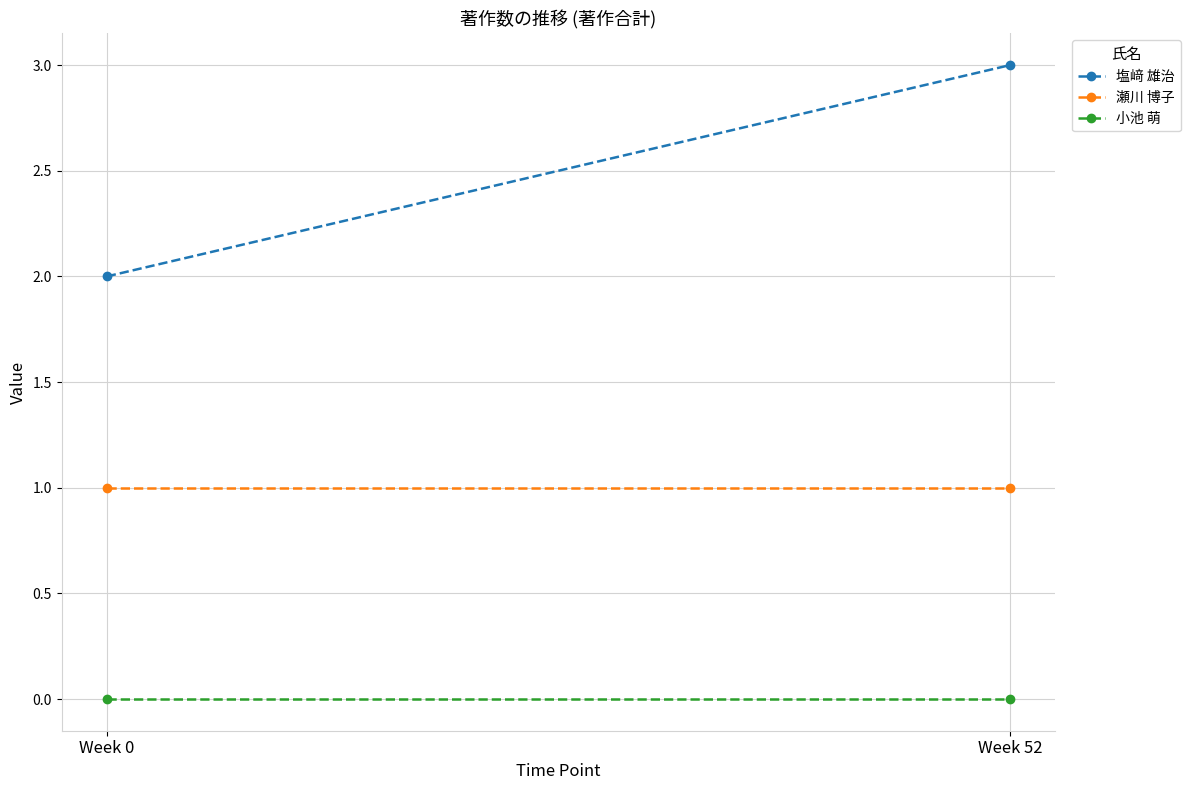

Is this an area chart (filled region under the line)?

No